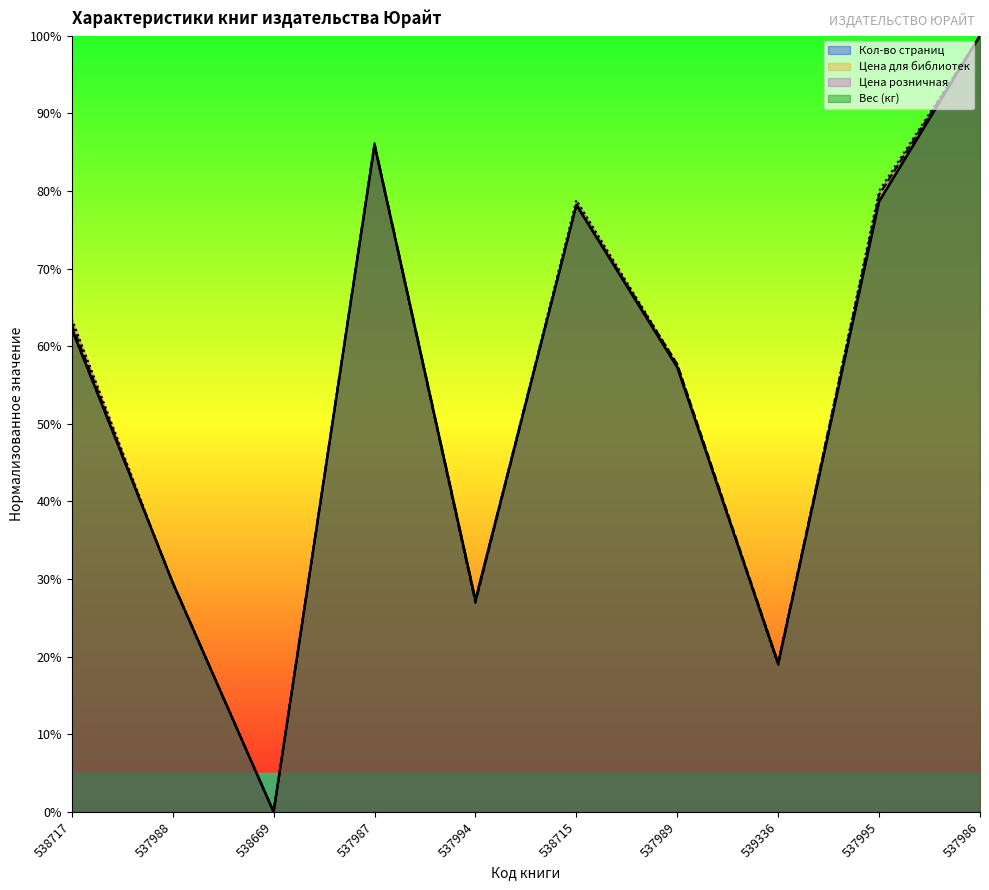

Where do Цена для библиотек and Вес (кг) first cross each other?

538717 and 537988